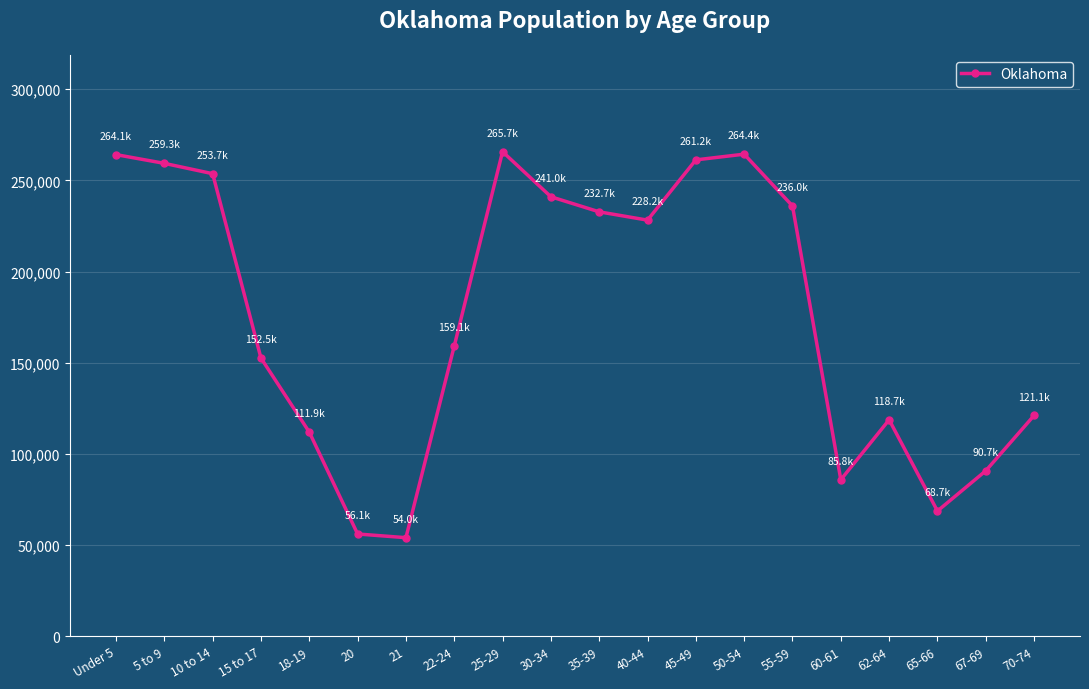

What is the value of the 4th point from the left?

152540